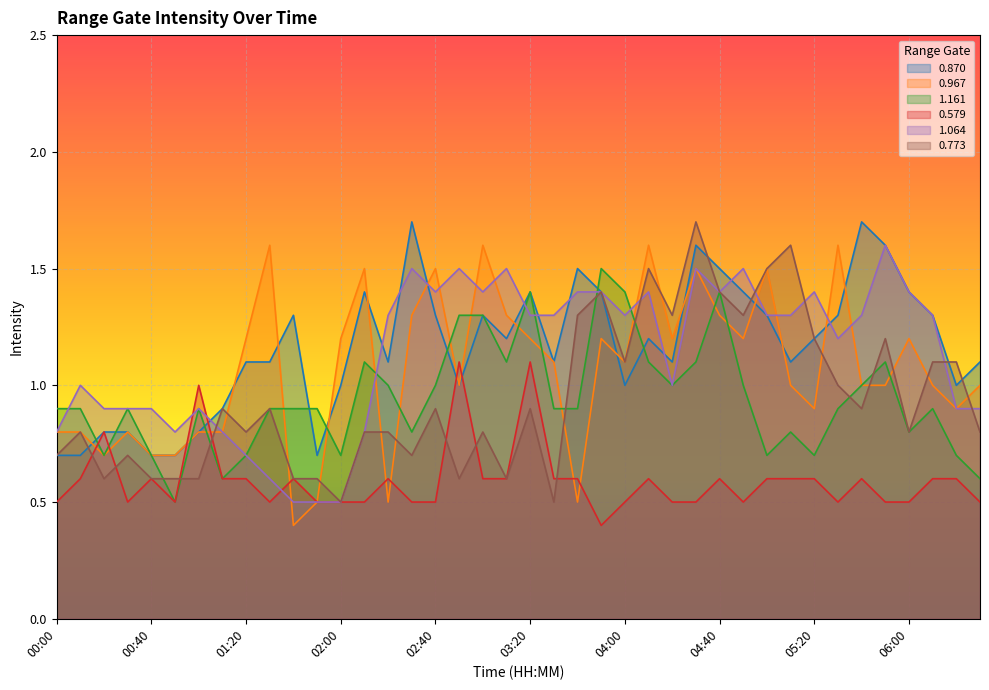

True or false: 1.064 has more than 1 points higher than both neighbors.

True